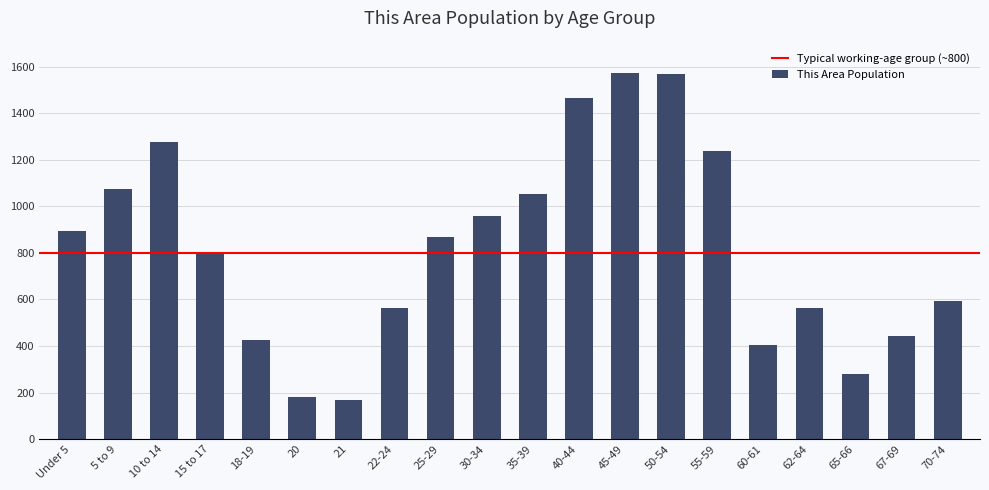

What is the greatest value displayed?

1574